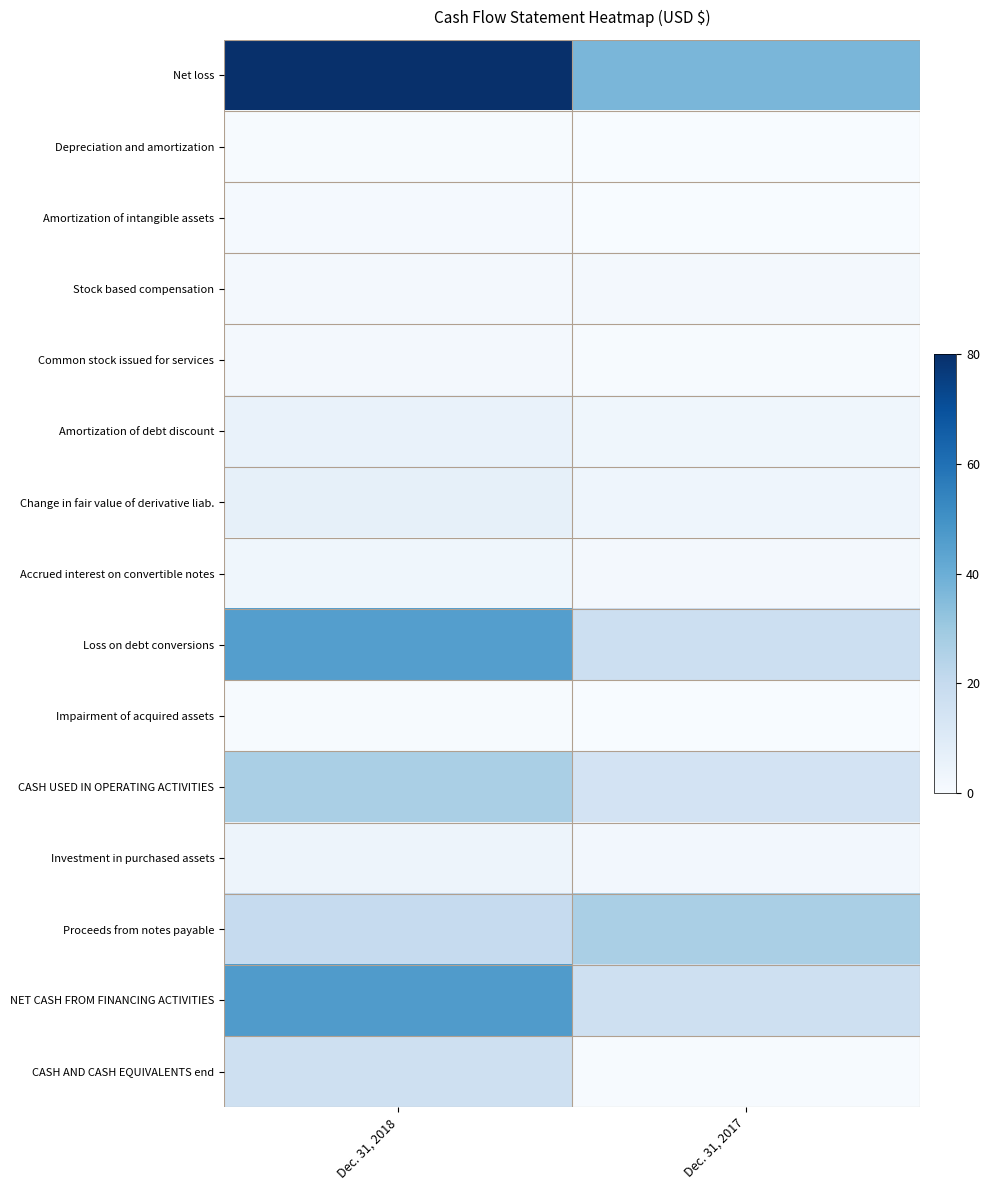

Rank the series at Dec. 31, 2018 from highest to lowest value.

Net loss, NET CASH FROM FINANCING ACTIVITIES, Loss on debt conversions, CASH USED IN OPERATING ACTIVITIES, Proceeds from notes payable, CASH AND CASH EQUIVALENTS end, Change in fair value of derivative liab., Amortization of debt discount, Investment in purchased assets, Accrued interest on convertible notes, Stock based compensation, Common stock issued for services, Amortization of intangible assets, Depreciation and amortization, Impairment of acquired assets